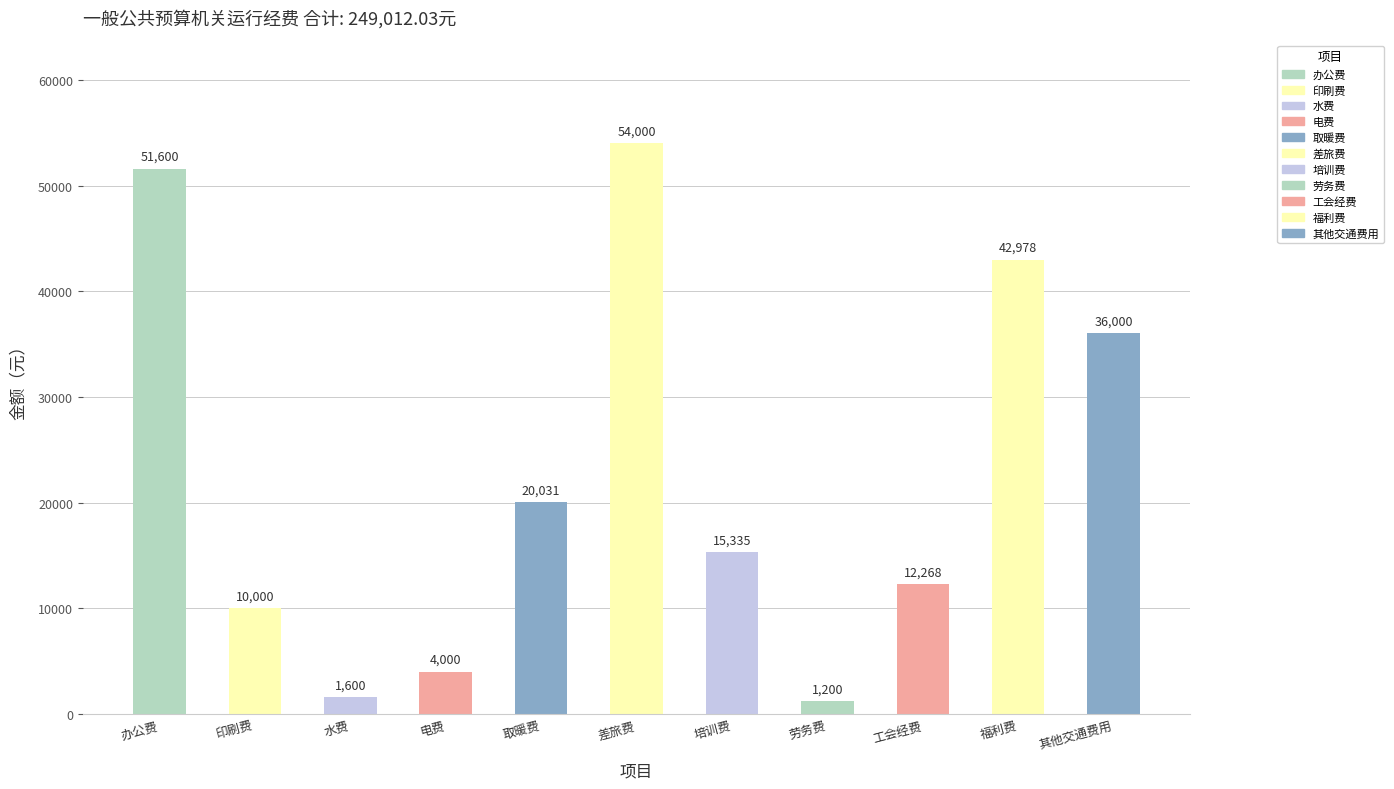

At which label is 合计 closest to 27600?

取暖费